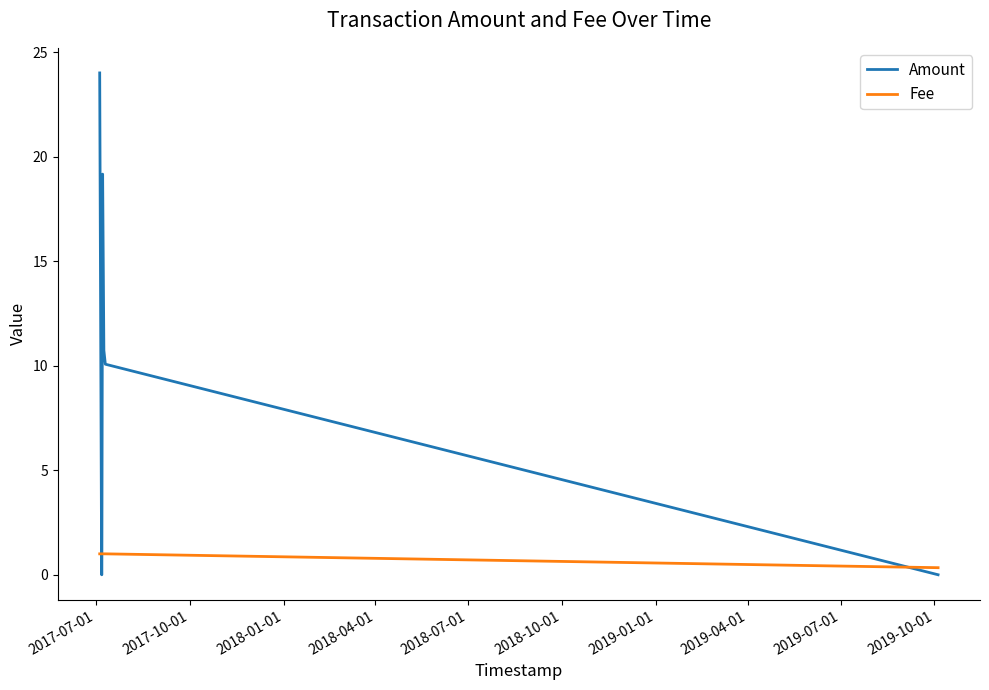

True or false: Amount has more than 0 interior local peaks.

True